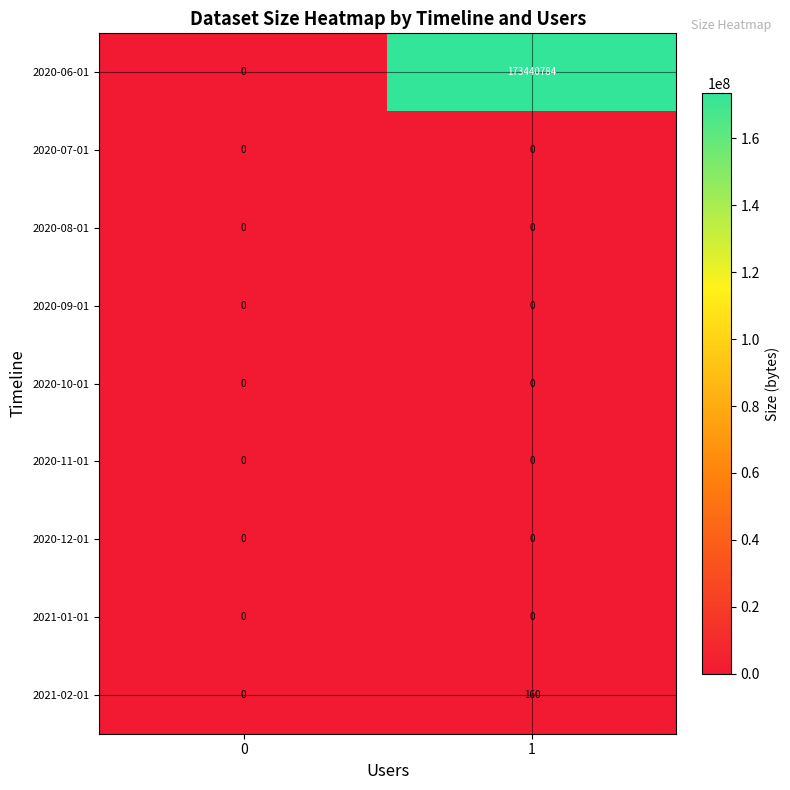

Which series has the largest total across all categories?

2020-06-01